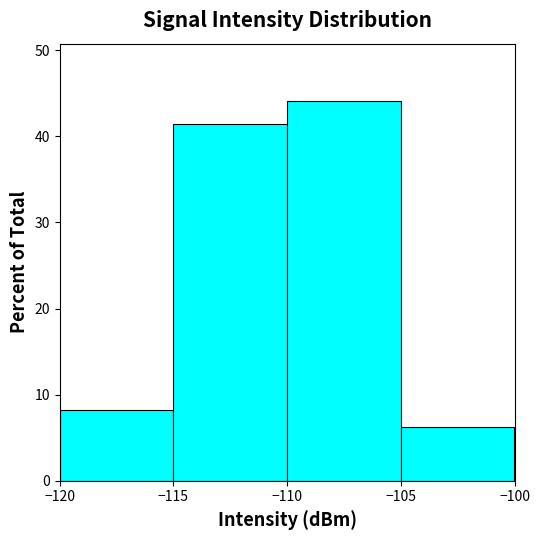

Over which range of the x-axis is the bar tallest?

-110 to -105